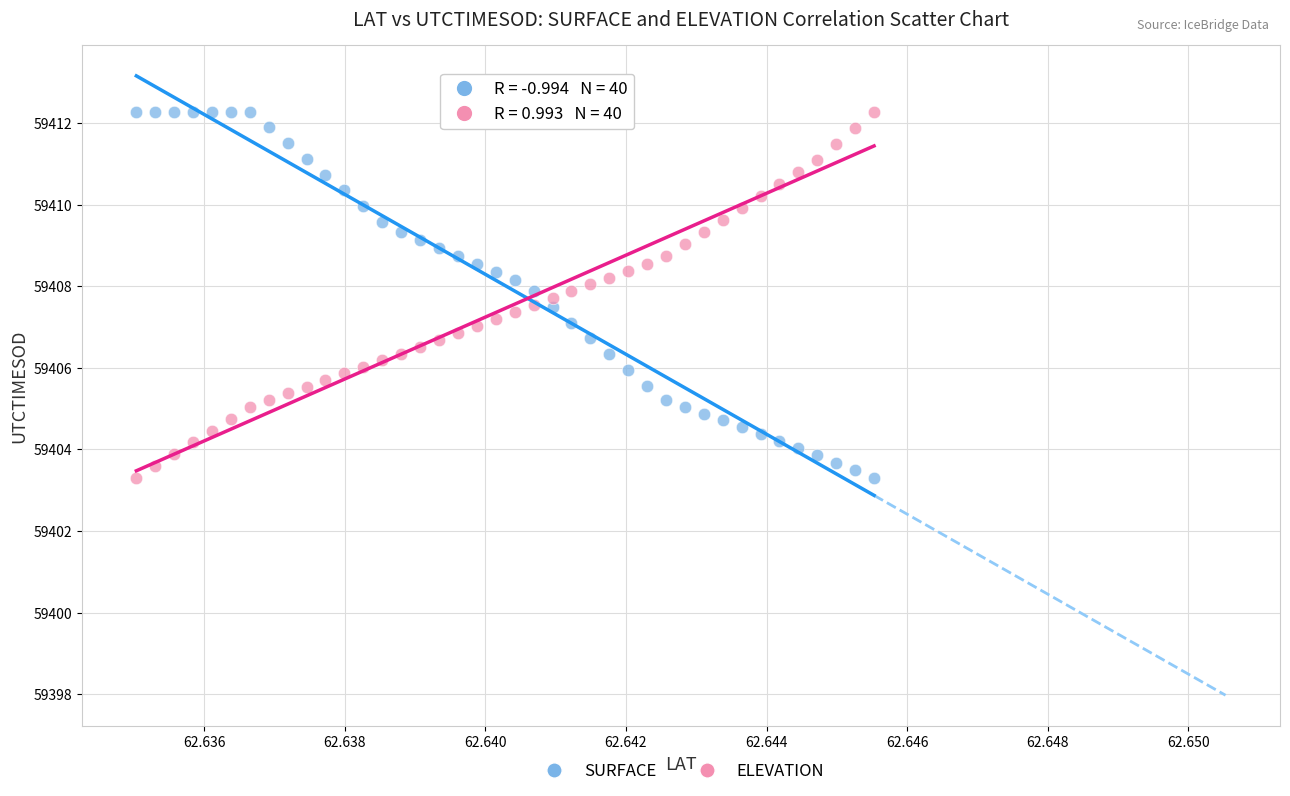

Across all data points, what is the range of Y values (max minus min)?

9.0